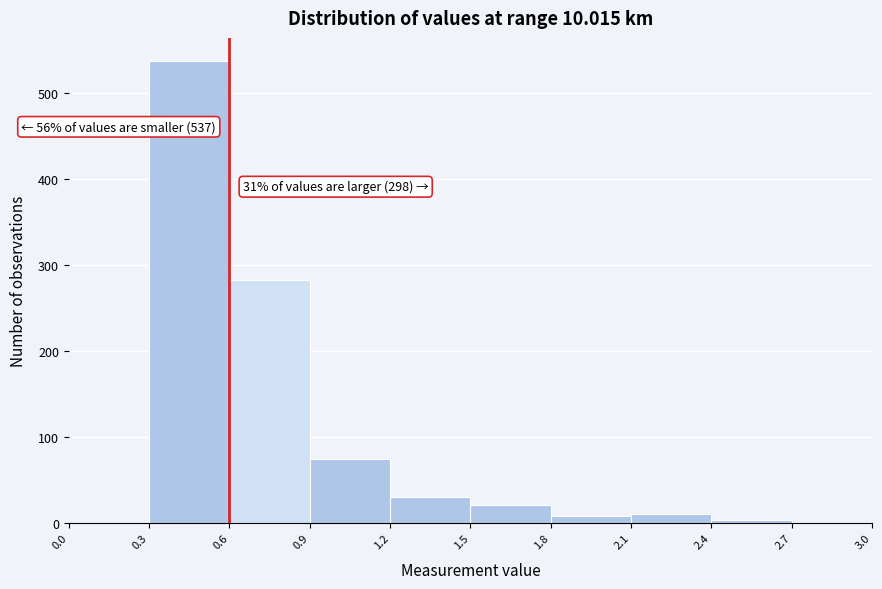

Which range on the x-axis has the tallest bar?

0.3 to 0.6